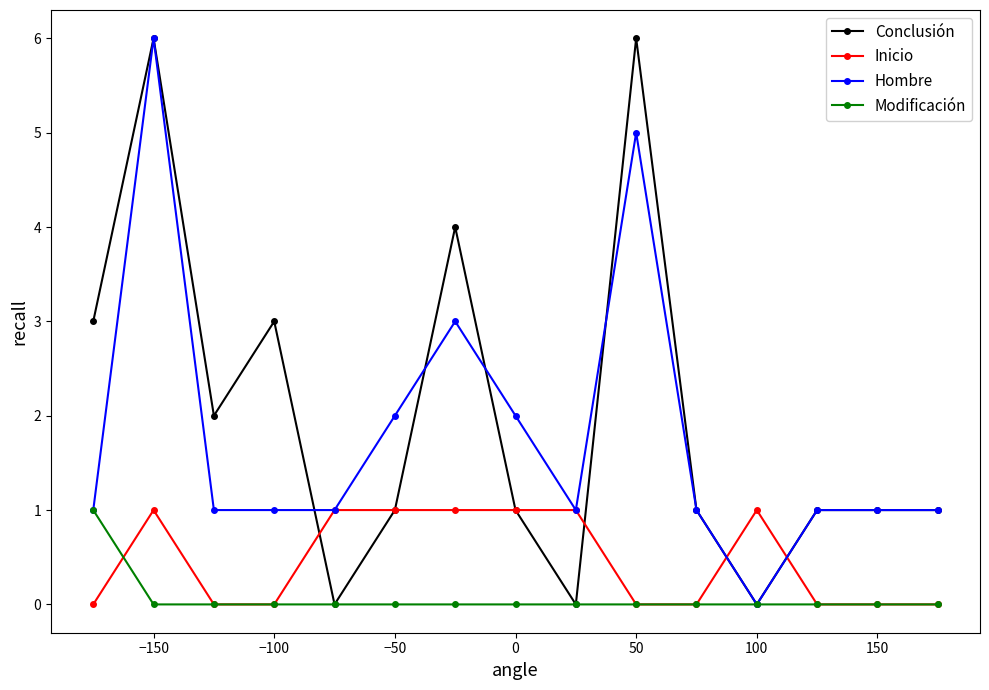

What are all the series names shown in the legend?

Conclusión, Inicio, Hombre, Modificación